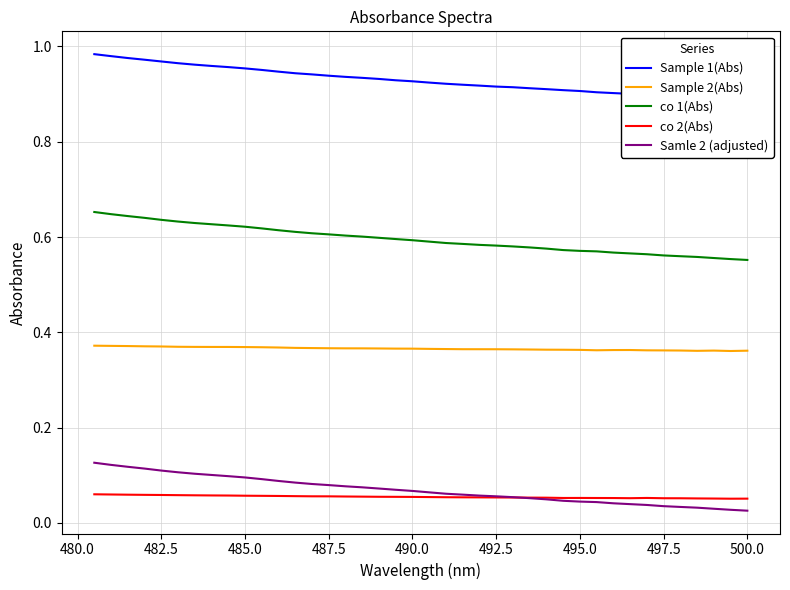

True or false: co 2(Abs) has more than 1 interior local peaks.

True